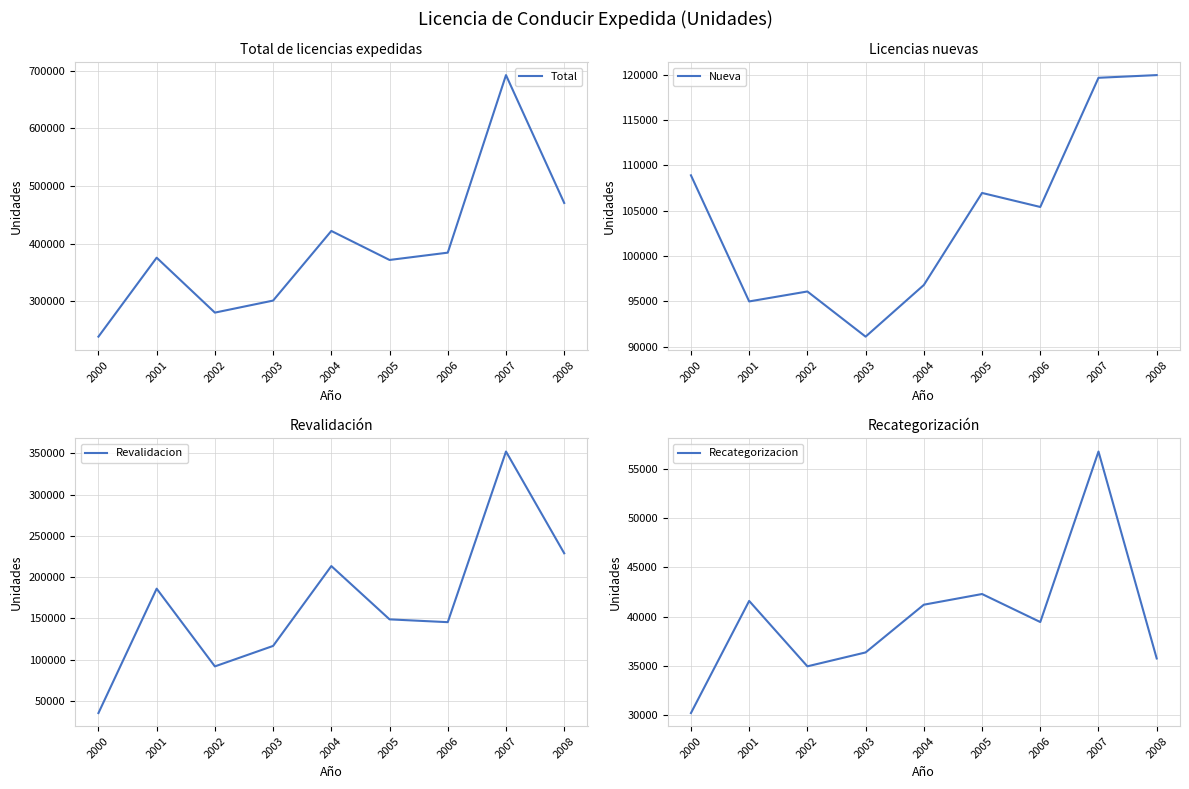

Which category has the lowest value in the Nueva series?

2003